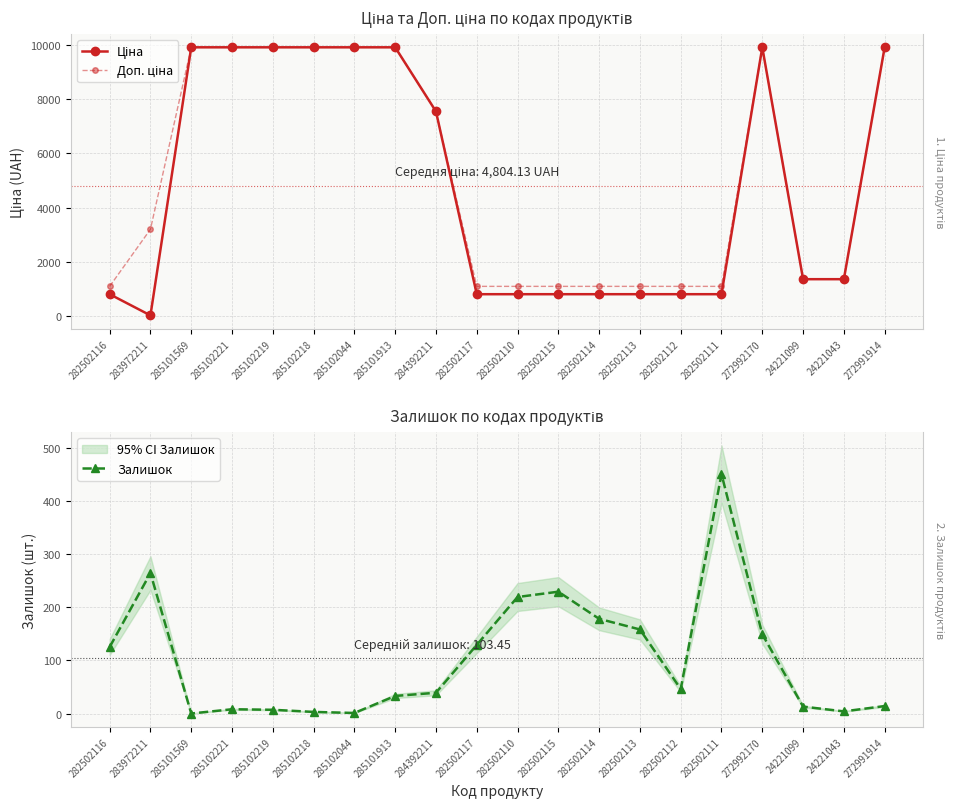

Reading left to right, list all the values displayed in this chart.

Ціна: 813.0	32.0	9908.5	9908.5	9908.5	9908.5	9908.5	9908.5	7545.9	813.0	813.0	813.0	813.0	813.0	813.0	813.0	9908.5	1366.3	1366.3	9908.5
Доп. ціна: 1101.8	3205.0	9908.5	9908.5	9908.5	9908.5	9908.5	9908.5	7545.9	1101.8	1101.8	1101.8	1101.8	1101.8	1101.8	1101.8	9908.5	1366.0	1366.0	9908.5
Залишок: 125.0	264.0	0.0	8.0	7.0	3.0	1.0	33.0	39.0	129.0	219.0	229.0	178.0	158.0	46.0	450.0	149.0	13.0	4.0	14.0